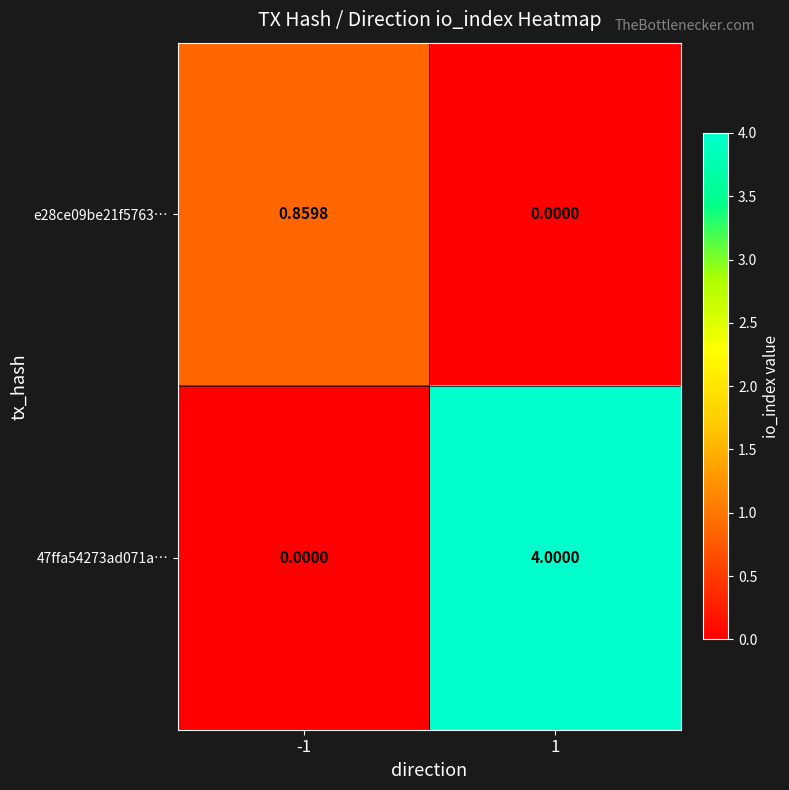

Is the value of e28ce09be21f5763… at 1 greater than the value of 47ffa54273ad071a… at 1?

No